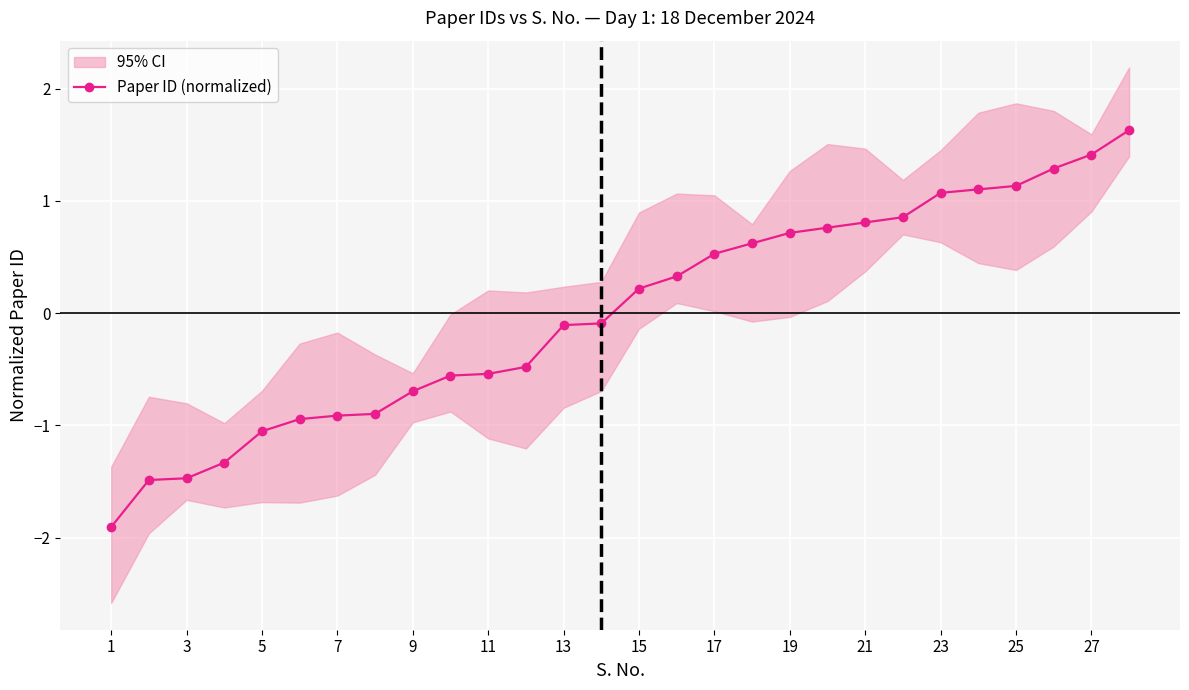

The value of Paper ID (normalized) at 17 is 0.5. True or false?

True